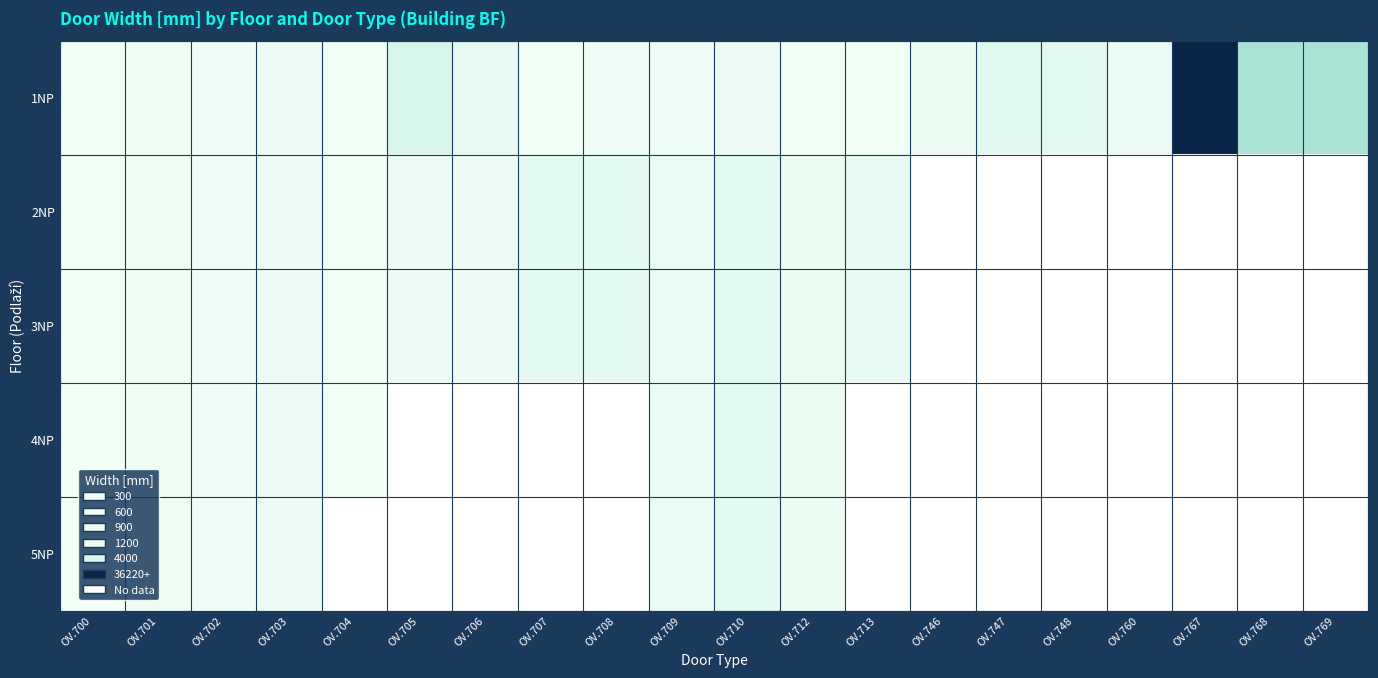

Which series has the widest spread of values?

1NP